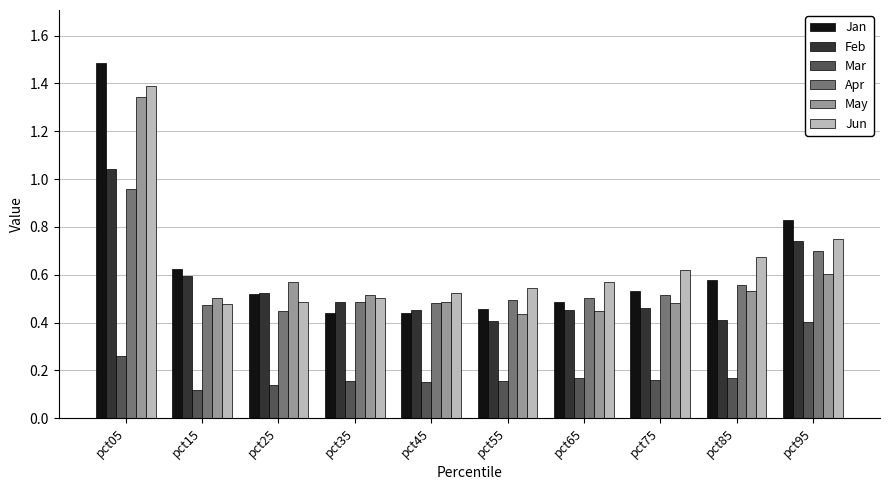

Is the value of Apr at pct85 greater than the value of Mar at pct05?

Yes